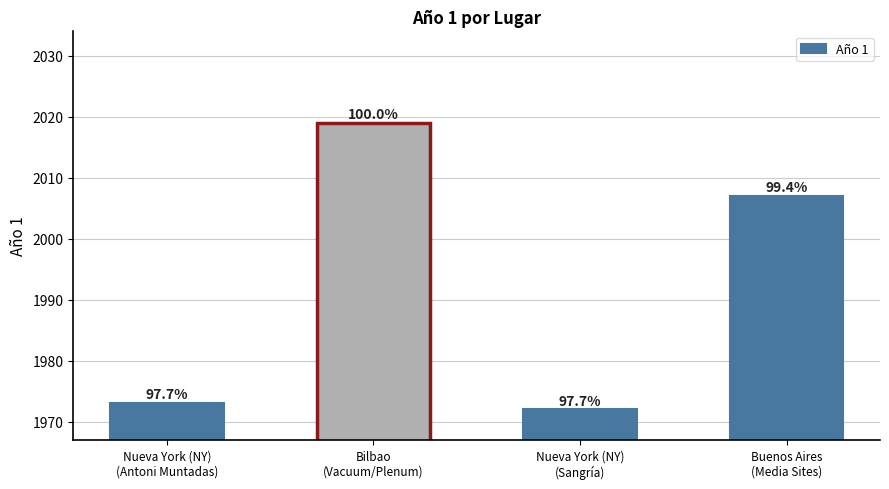

Which label corresponds to the smallest value in the chart?

Nueva York (NY)
(Sangría)